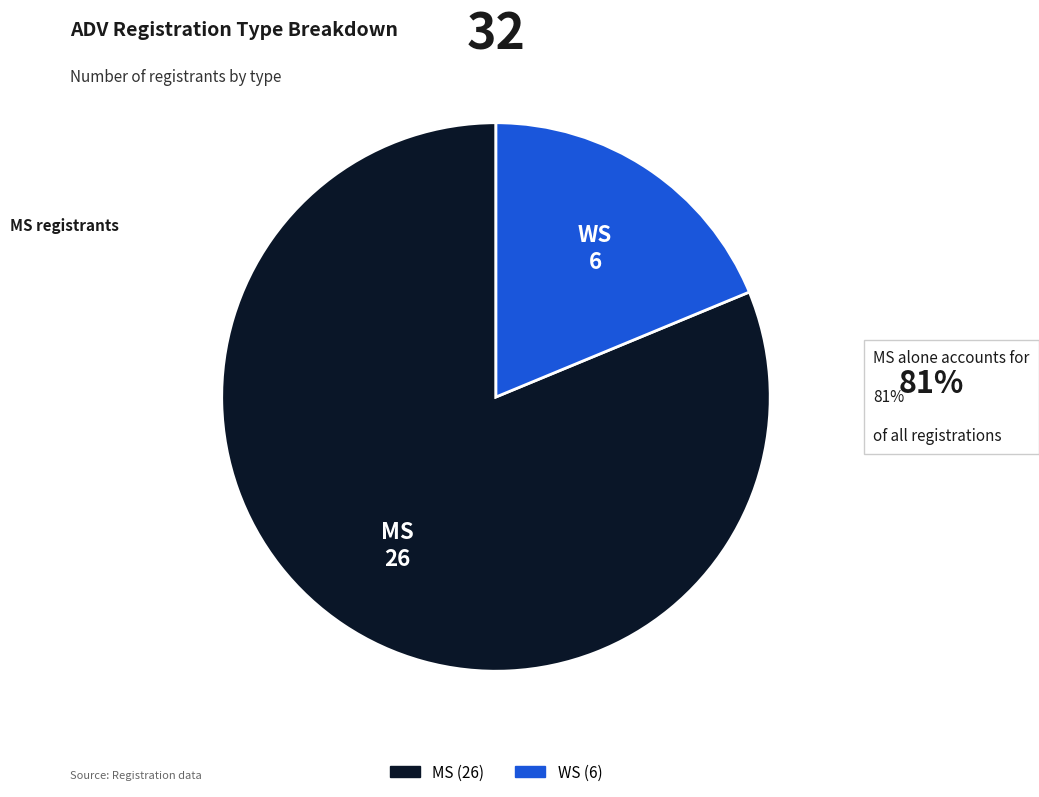

Which slice is the largest?

MS